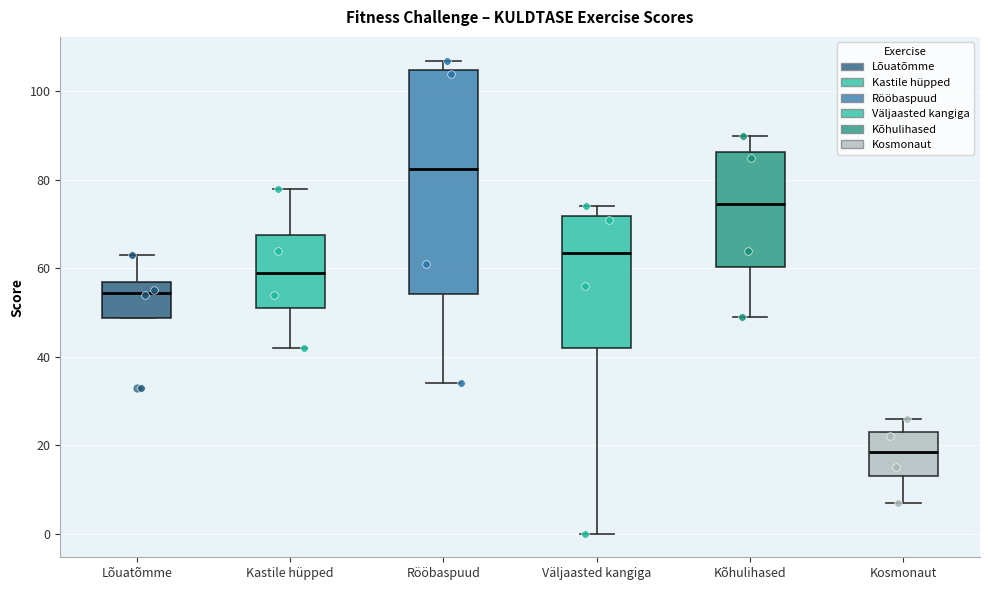

Where does the upper whisker of the box for Lõuatõmme end on the y-axis? The values are not printed on the chart, so give them approximately, as read against the axis.

64